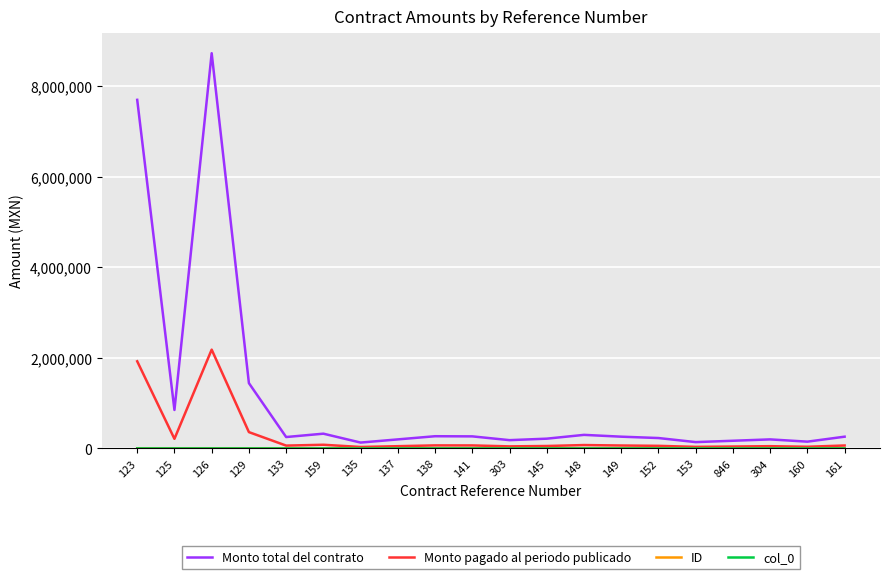

Is this an area chart (filled region under the line)?

No